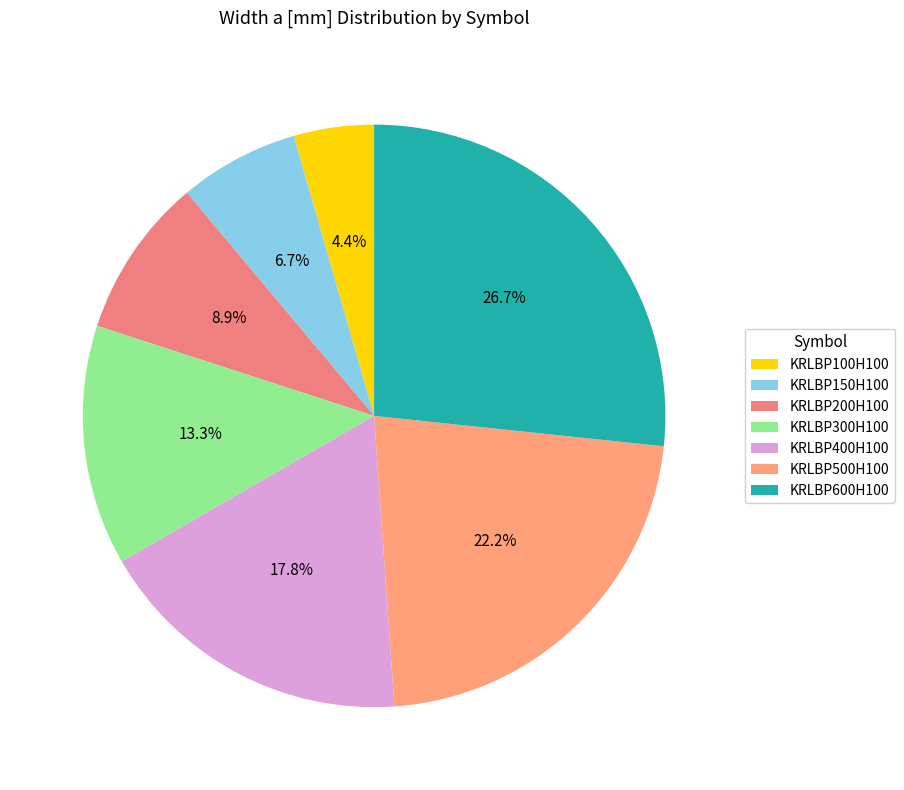

The KRLBP500H100 slice represents 29% of the pie. True or false?

False